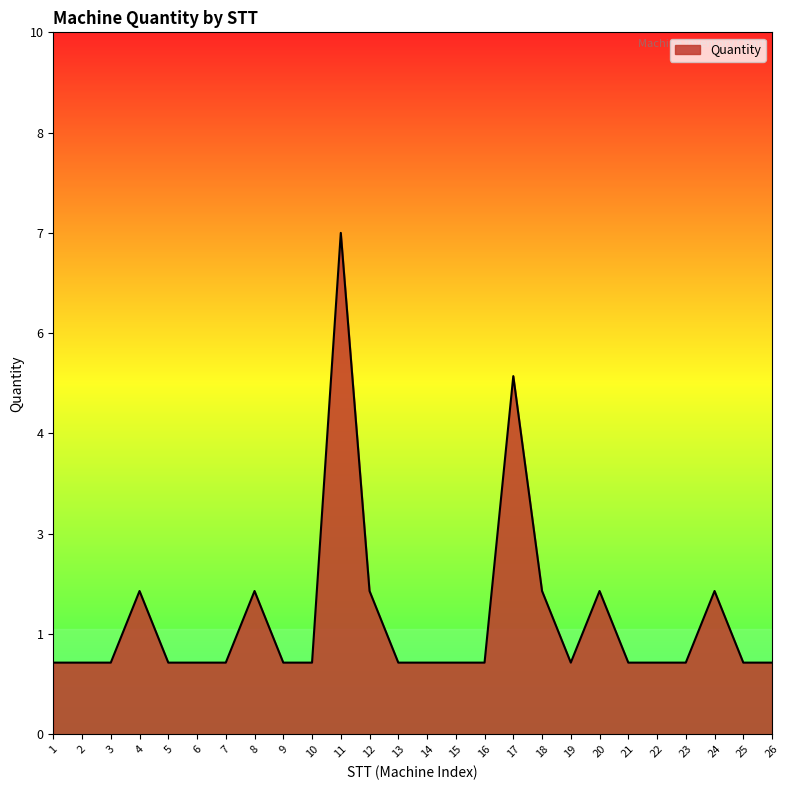

At which label is the value closest to 4?

17